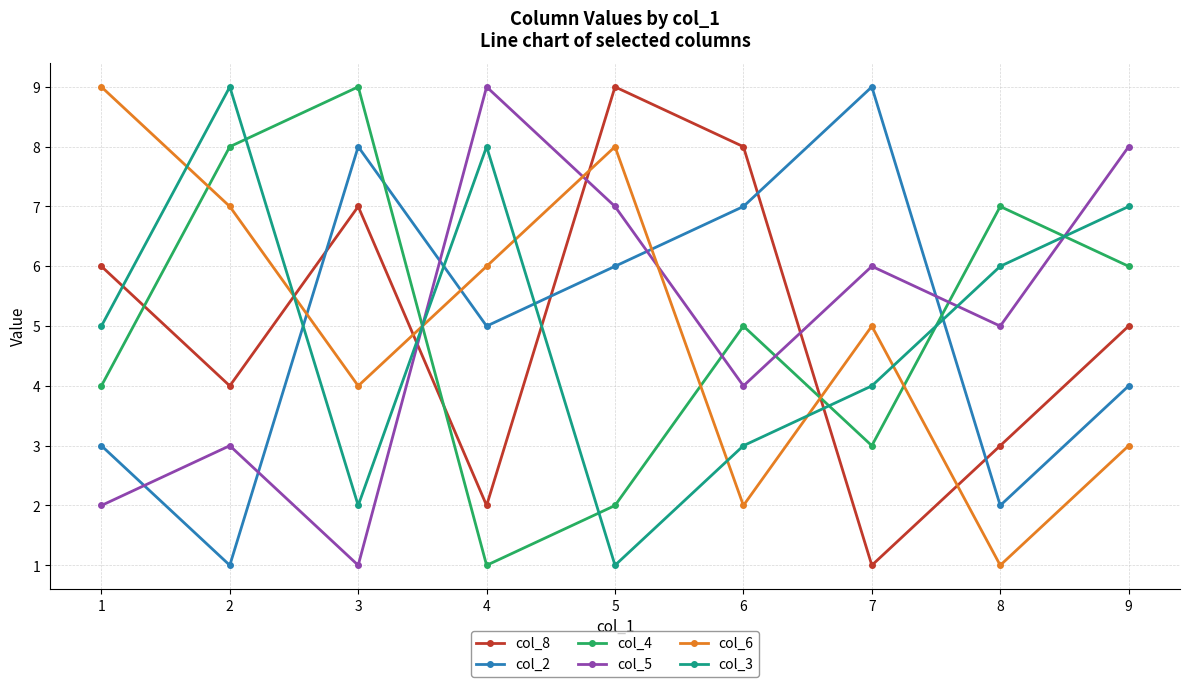

What is the difference between the second highest and second lowest values in the col_6 series?

6